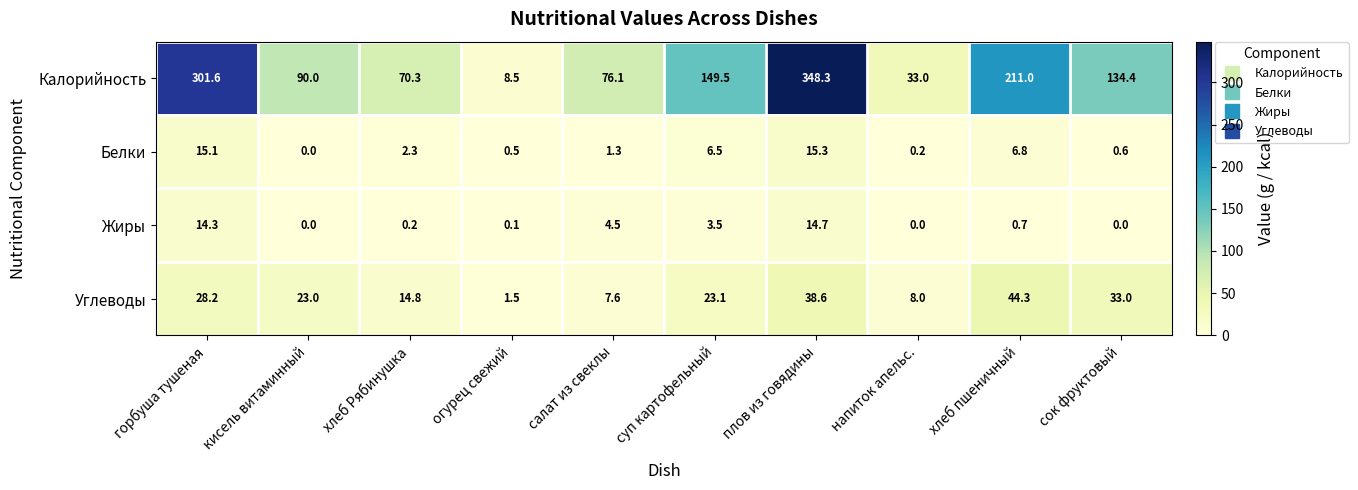

The value of Углеводы at хлеб Рябинушка is 20.9. True or false?

False